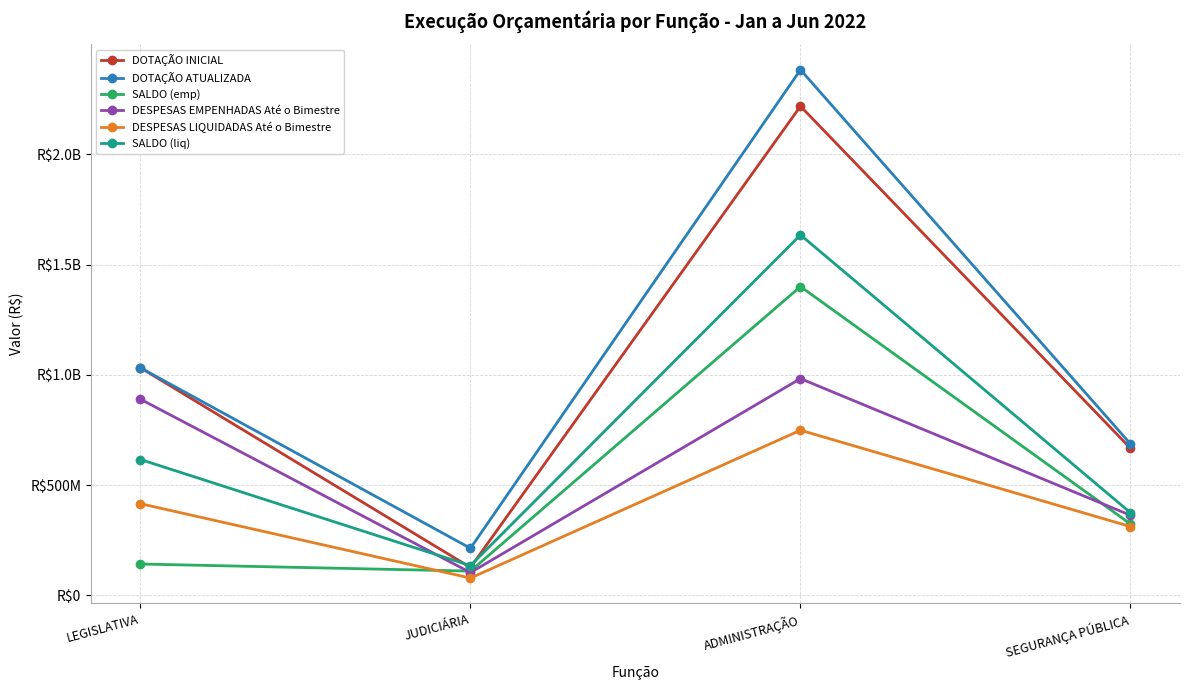

What are all the series names shown in the legend?

DOTAÇÃO INICIAL, DOTAÇÃO ATUALIZADA, SALDO (emp), DESPESAS EMPENHADAS Até o Bimestre, DESPESAS LIQUIDADAS Até o Bimestre, SALDO (liq)